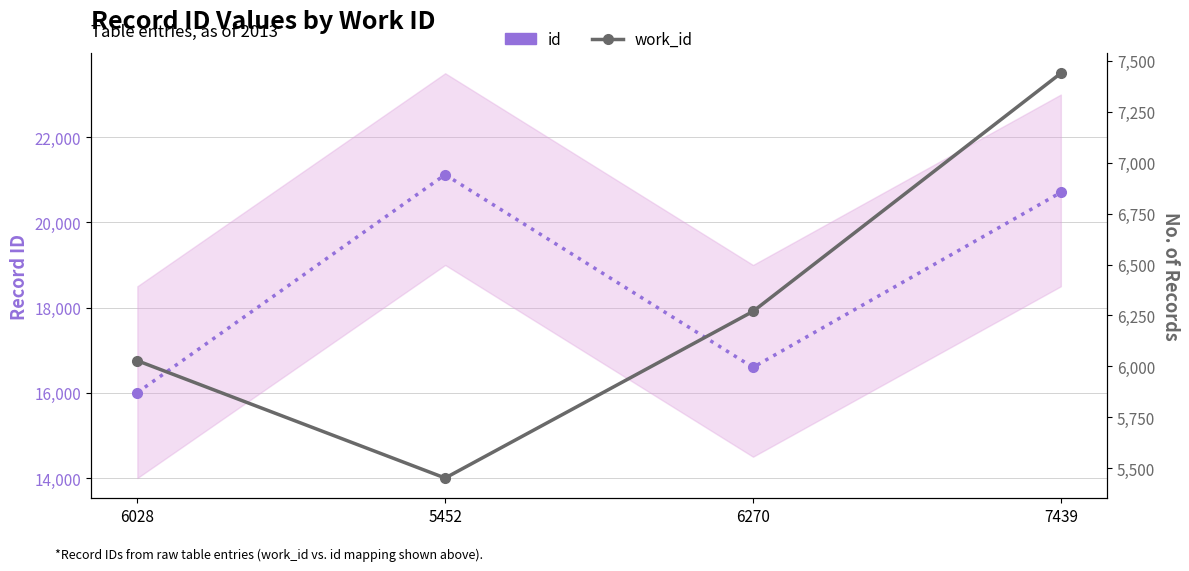

How many series are shown in this chart?

2